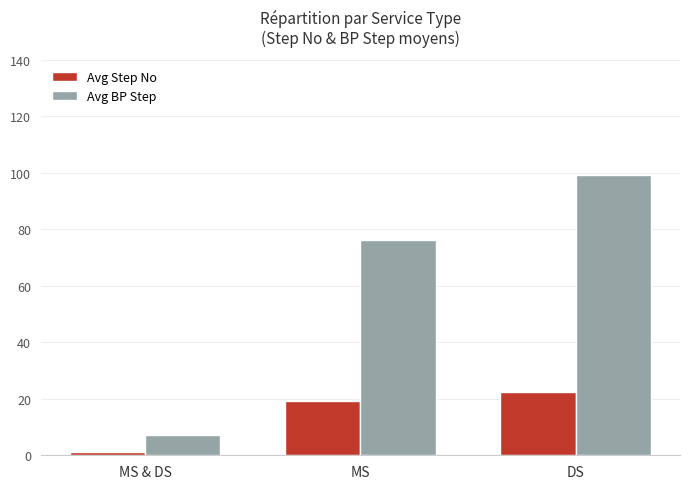

Is it true that Avg BP Step equals 99.1 at DS?

True